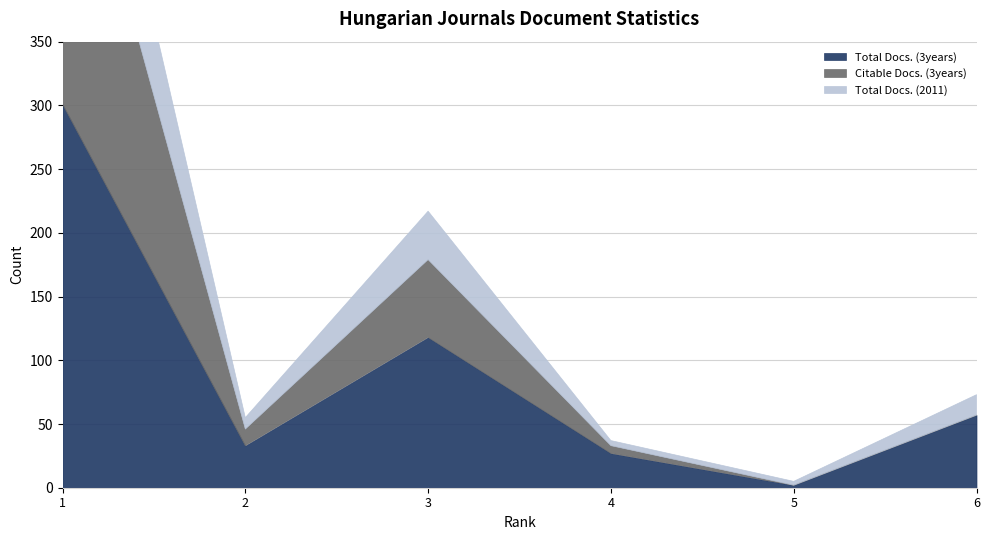

Where does the Citable Docs. (3years) series first go above 13?

1